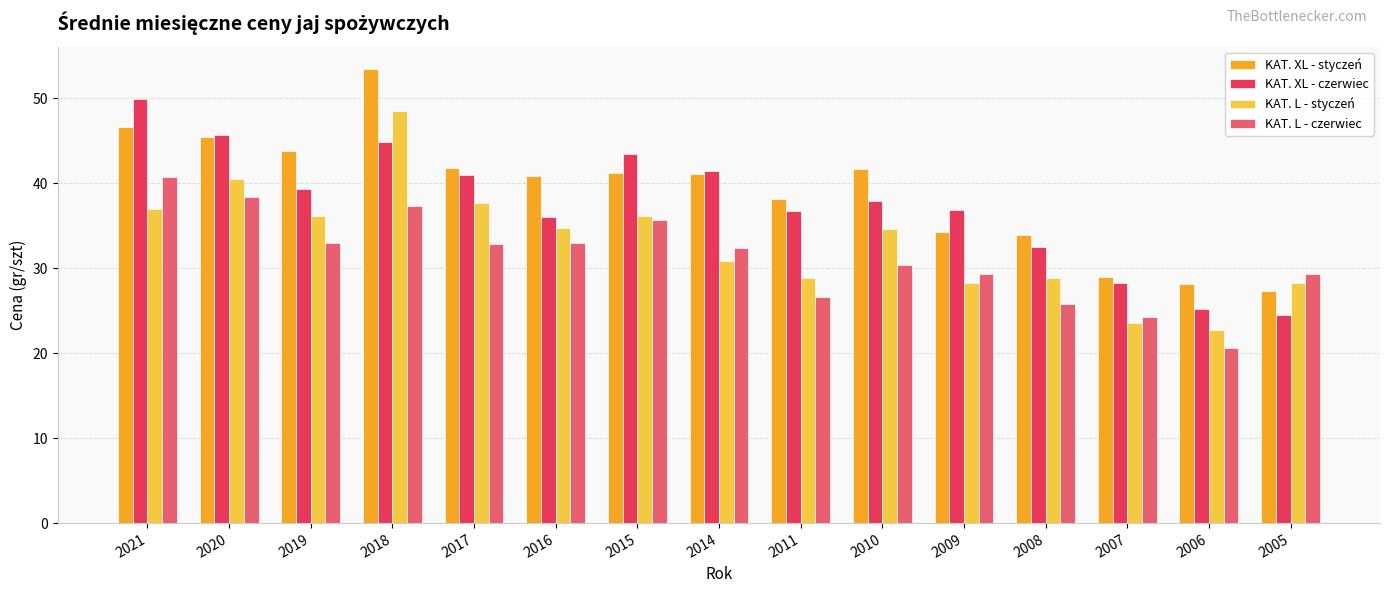

The KAT. XL - czerwiec series shows 36.7 at 2011. True or false?

True